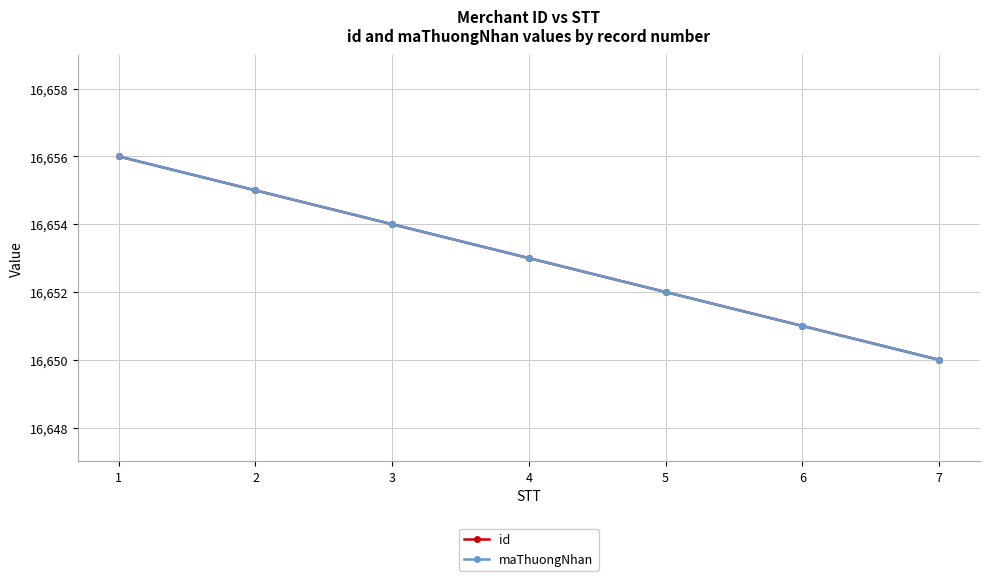

The maThuongNhan series shows 5629 at 4. True or false?

False